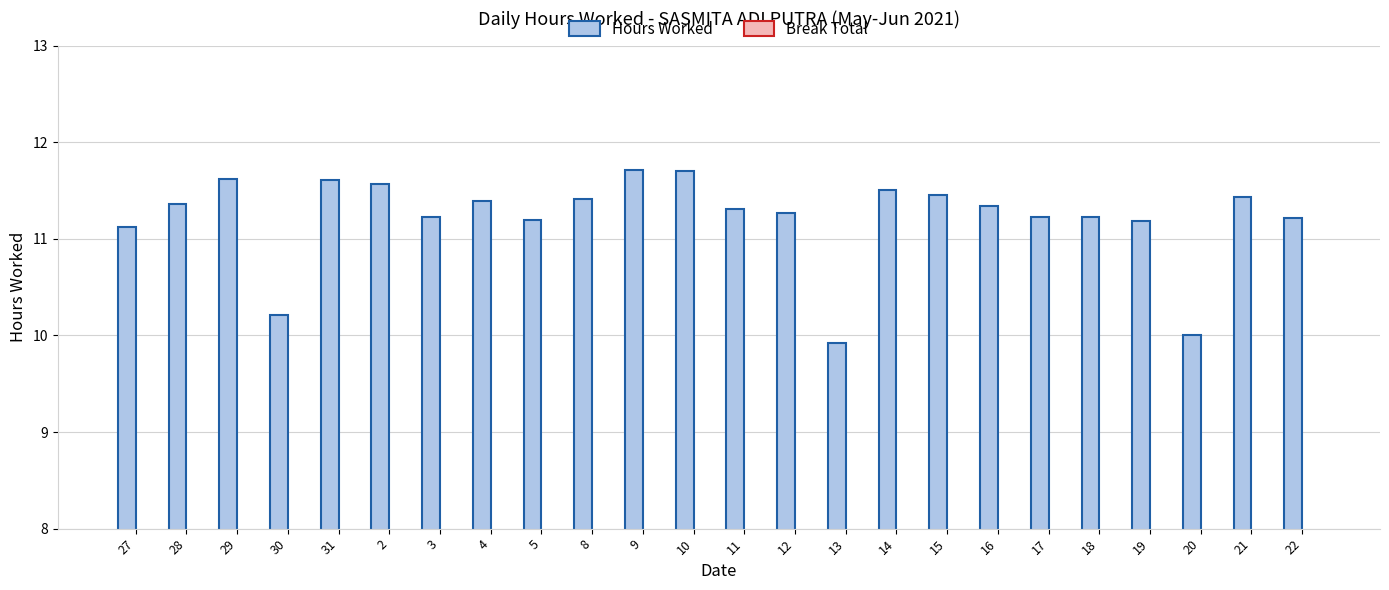

Is it true that the value at 16 is 11.3?

True